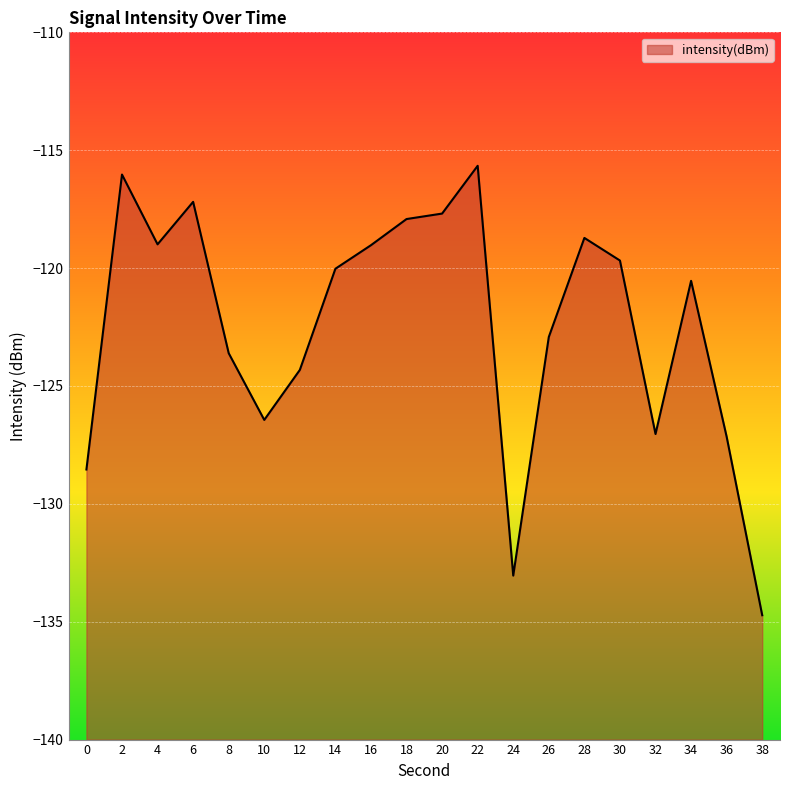

Where is the first local maximum?

2